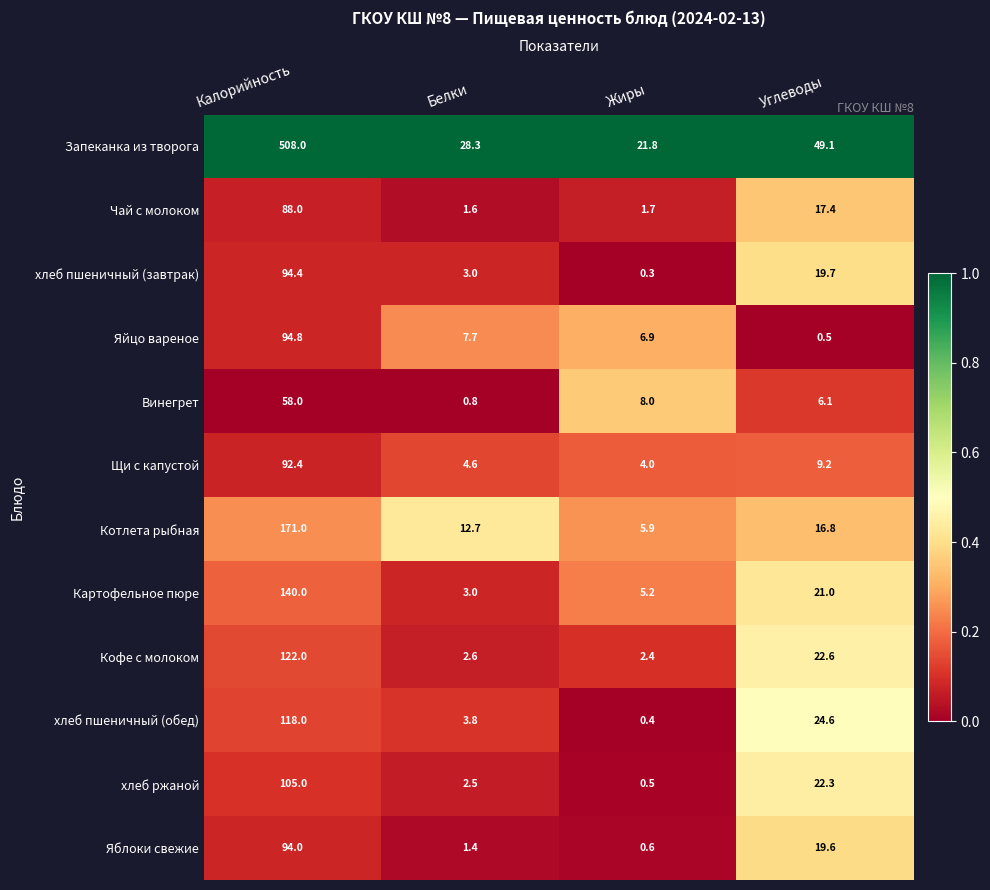

Which series has the largest total across all categories?

Запеканка из творога